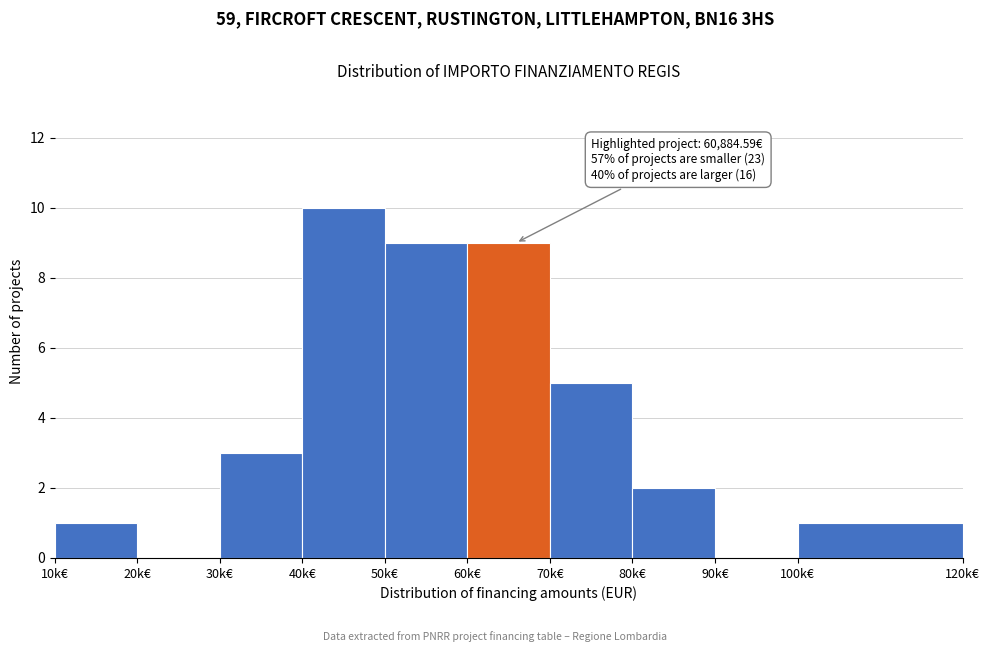

Reading left to right, list all the values displayed in this chart.

10k€=1	20k€=0	30k€=3	40k€=10	50k€=9	60k€=9	70k€=5	80k€=2	90k€=0	100k€=1